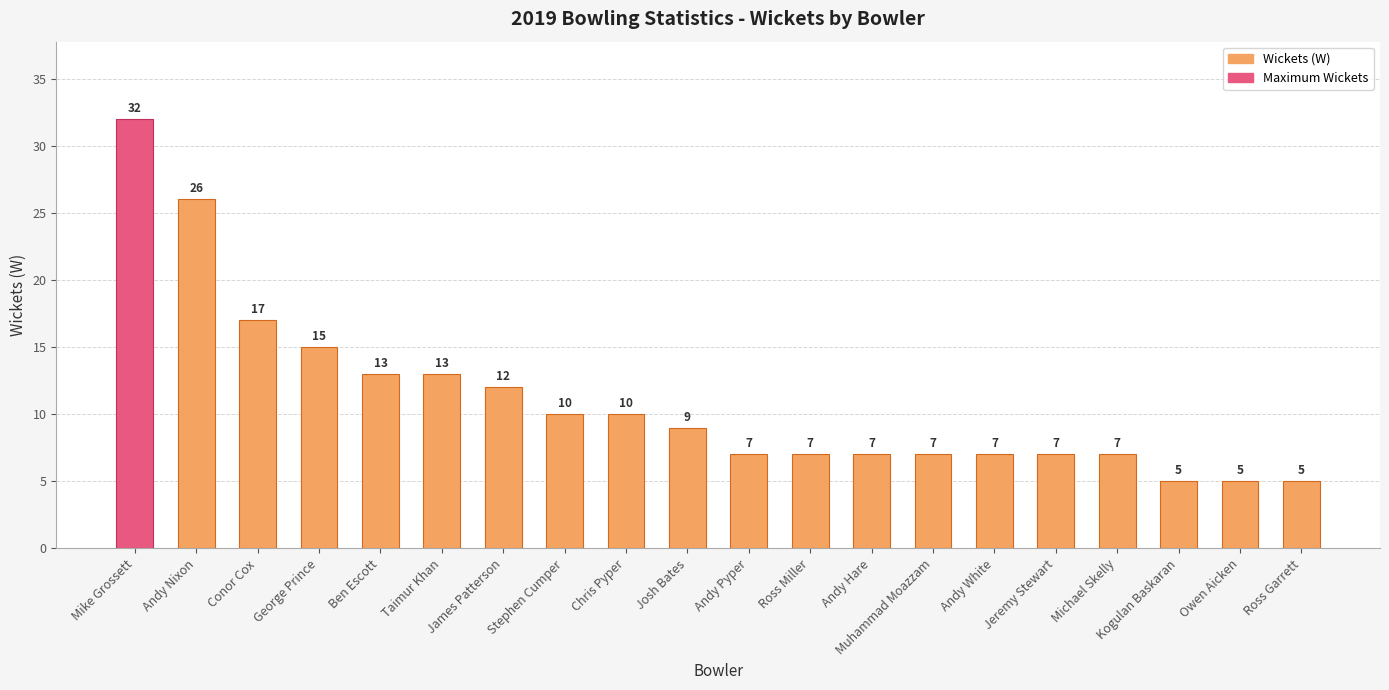

The chart shows a value of 15 at George Prince. True or false?

True